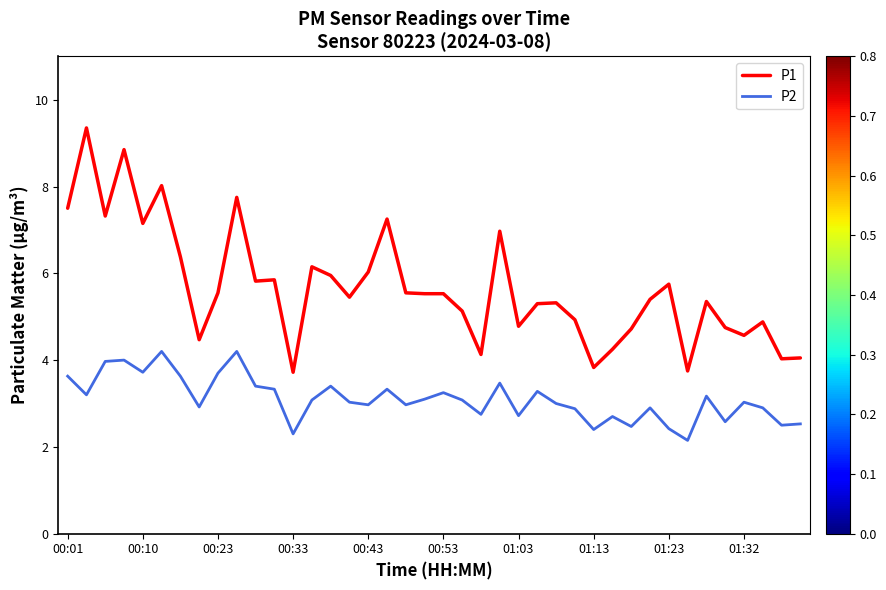

Rank the series by their average value, from highest to lowest.

P1, P2